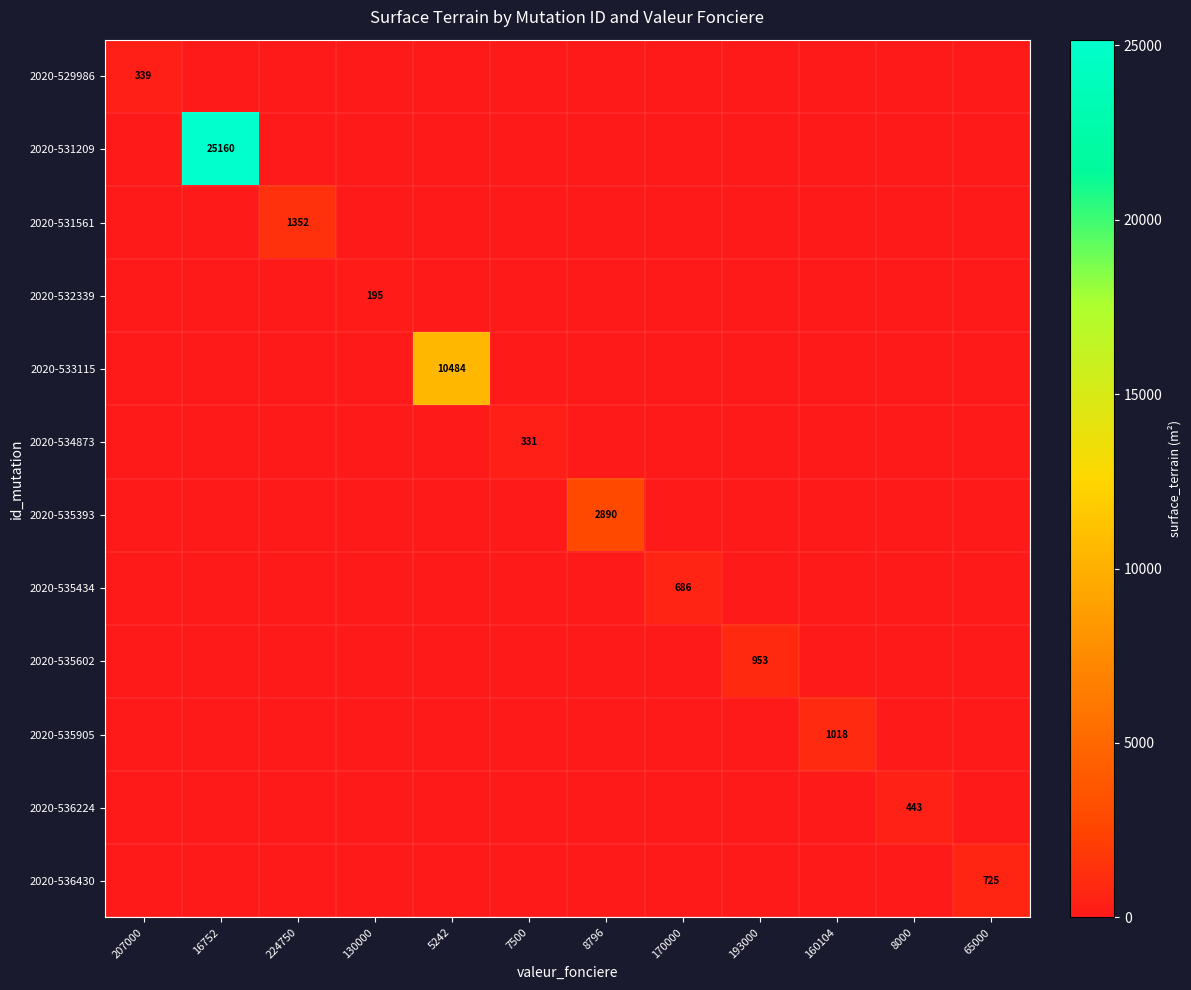

Is it true that 2020-534873 equals 331 at 7500?

True